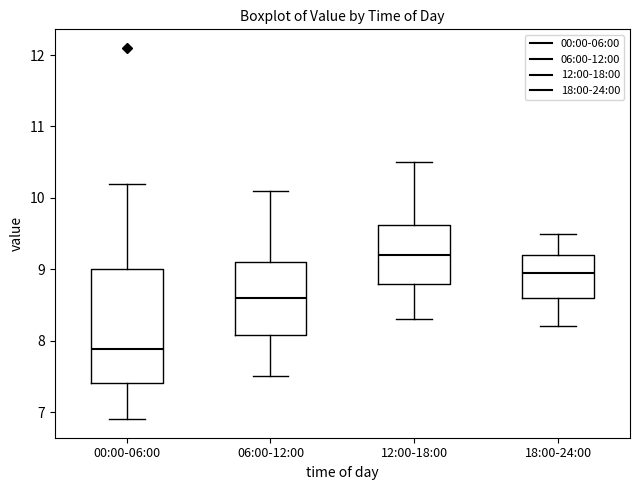

Which box's median line is the lowest?

00:00-06:00